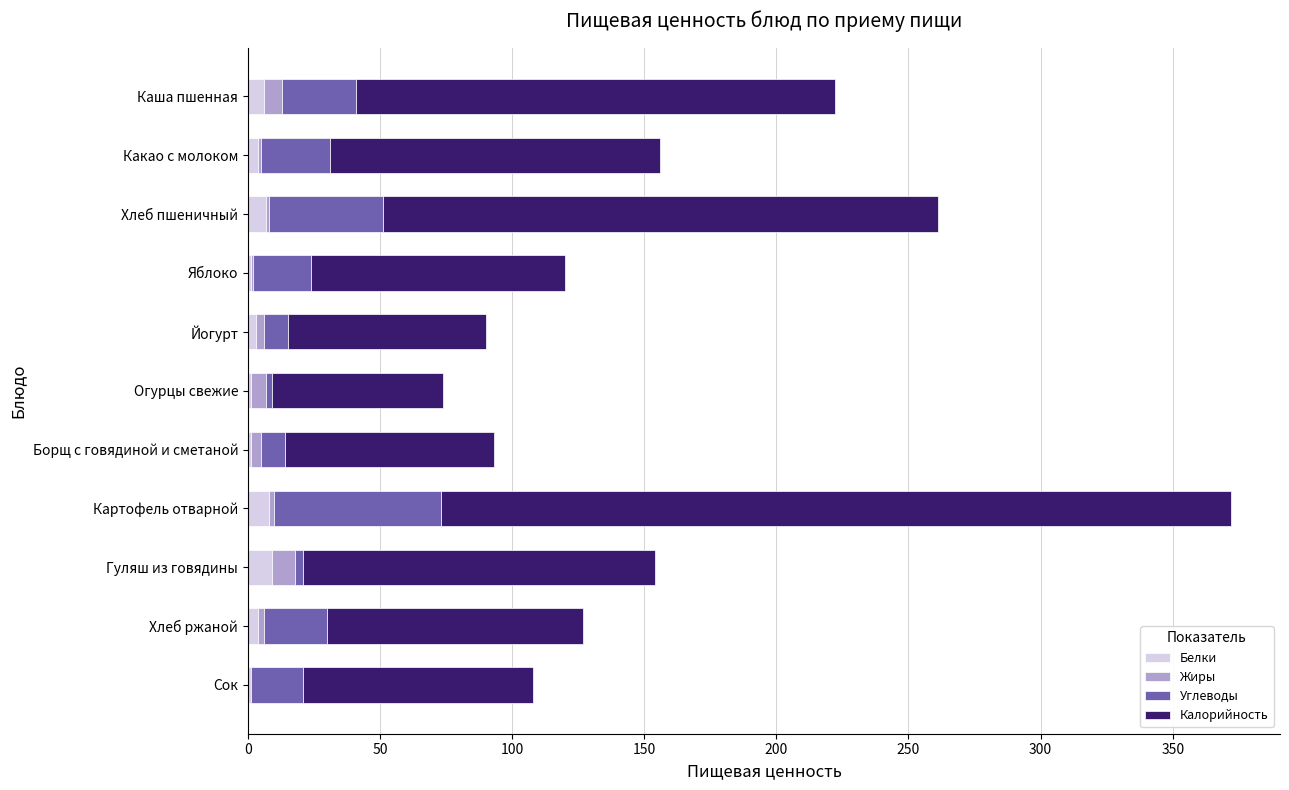

At which category is the sum across all series the highest?

Картофель отварной